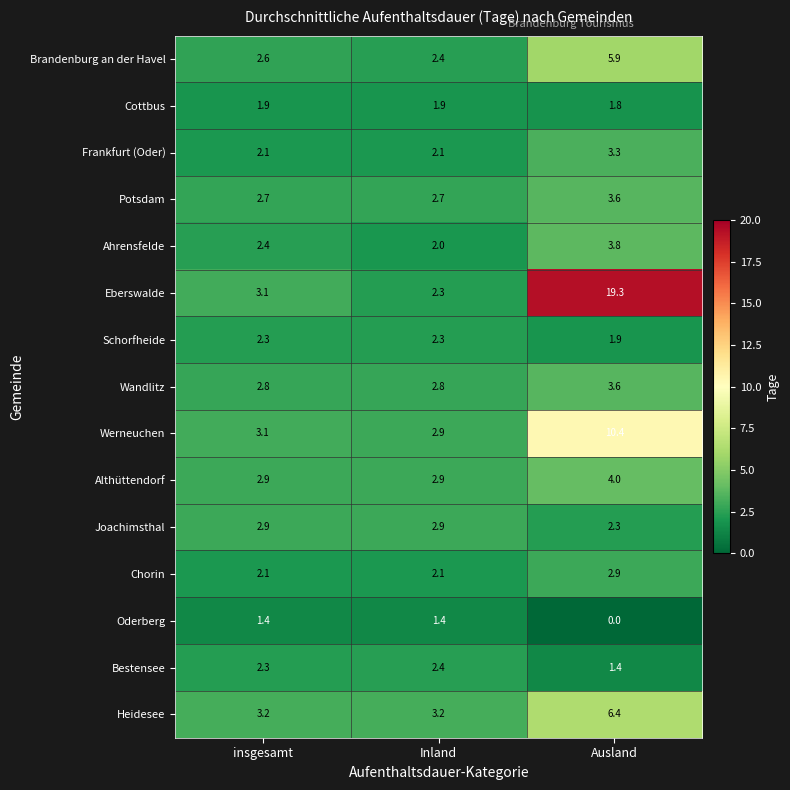

True or false: Schorfheide has a value of 2.3 at insgesamt.

True